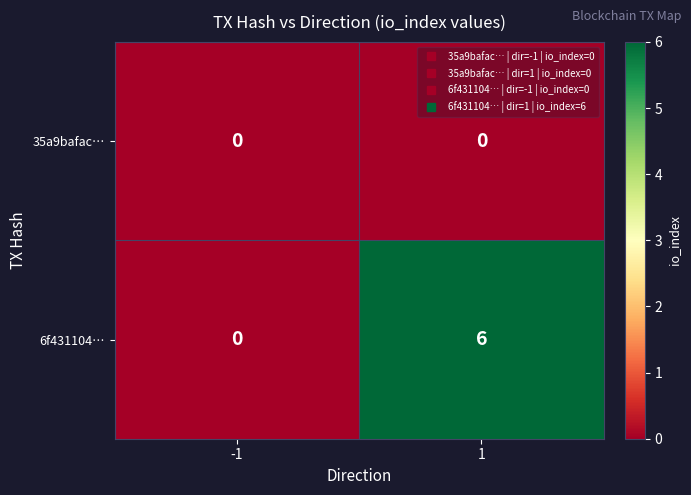

Count the number of data series in this chart.

2